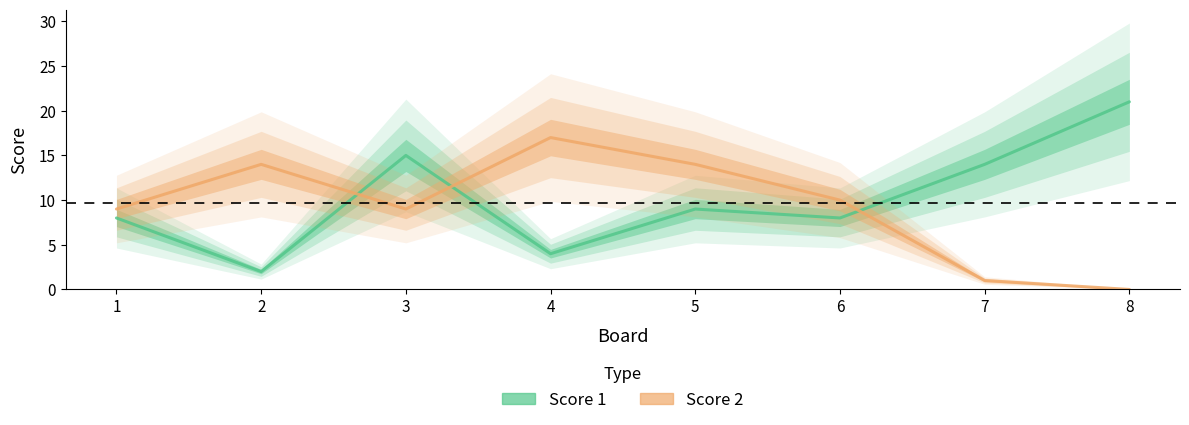

What is the spread (max minus min) of values at 1?

1